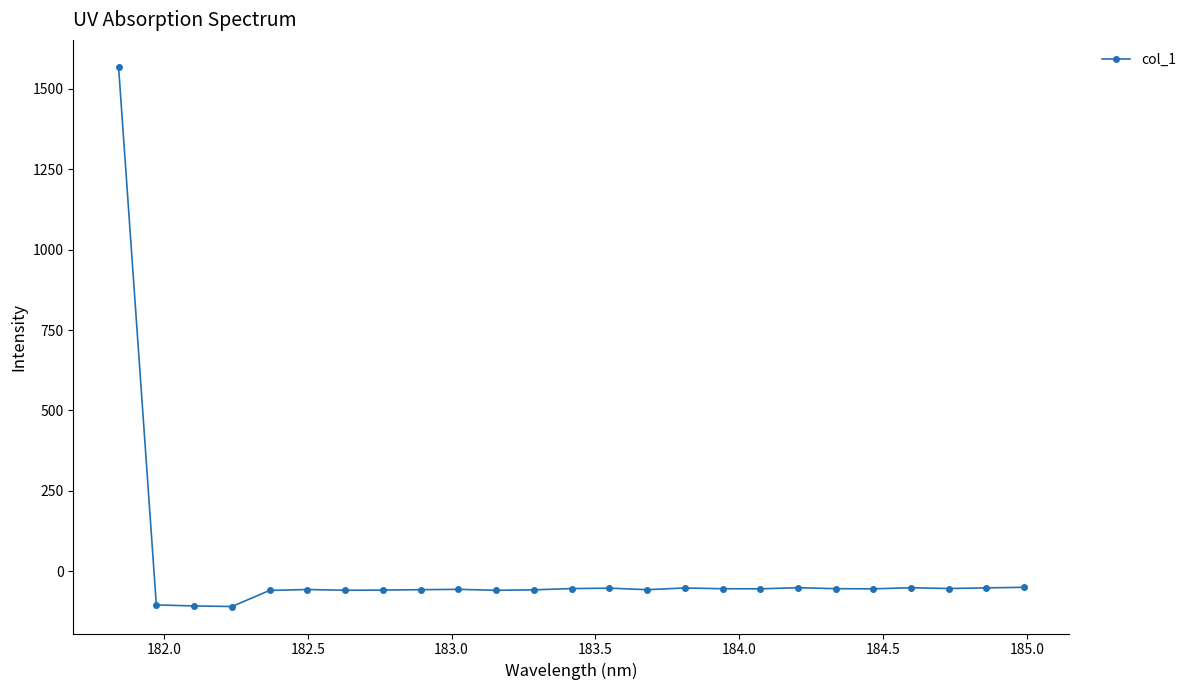

What is the difference between the maximum and minimum values?

1676.5